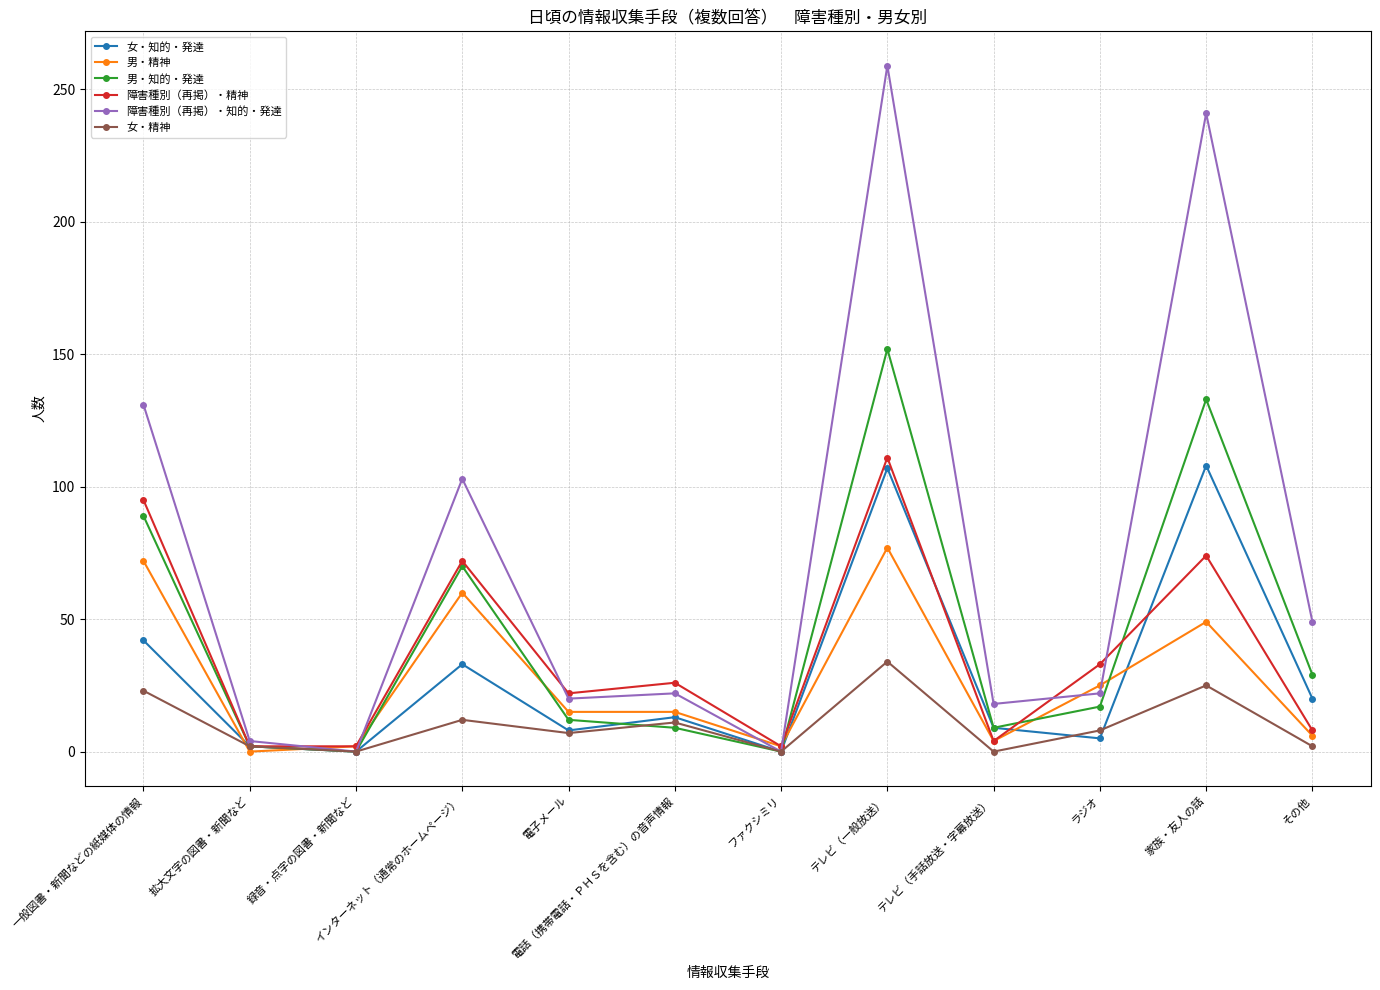

What is the sum of all 女・知的・発達 values?

347